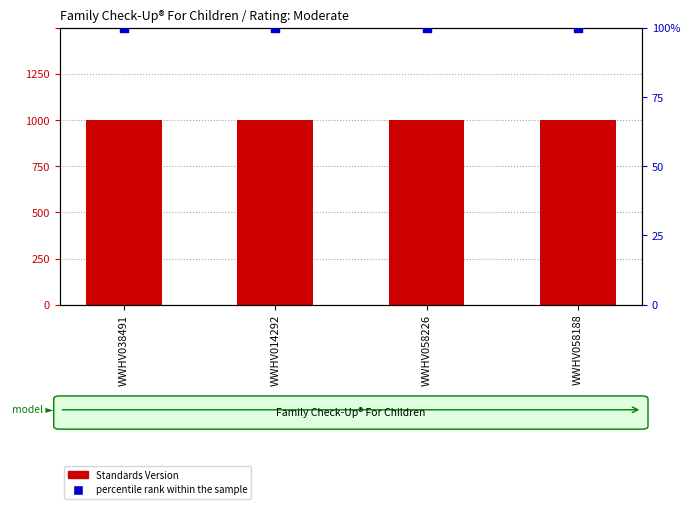

At how many categories does at least one series exceed 42?

4